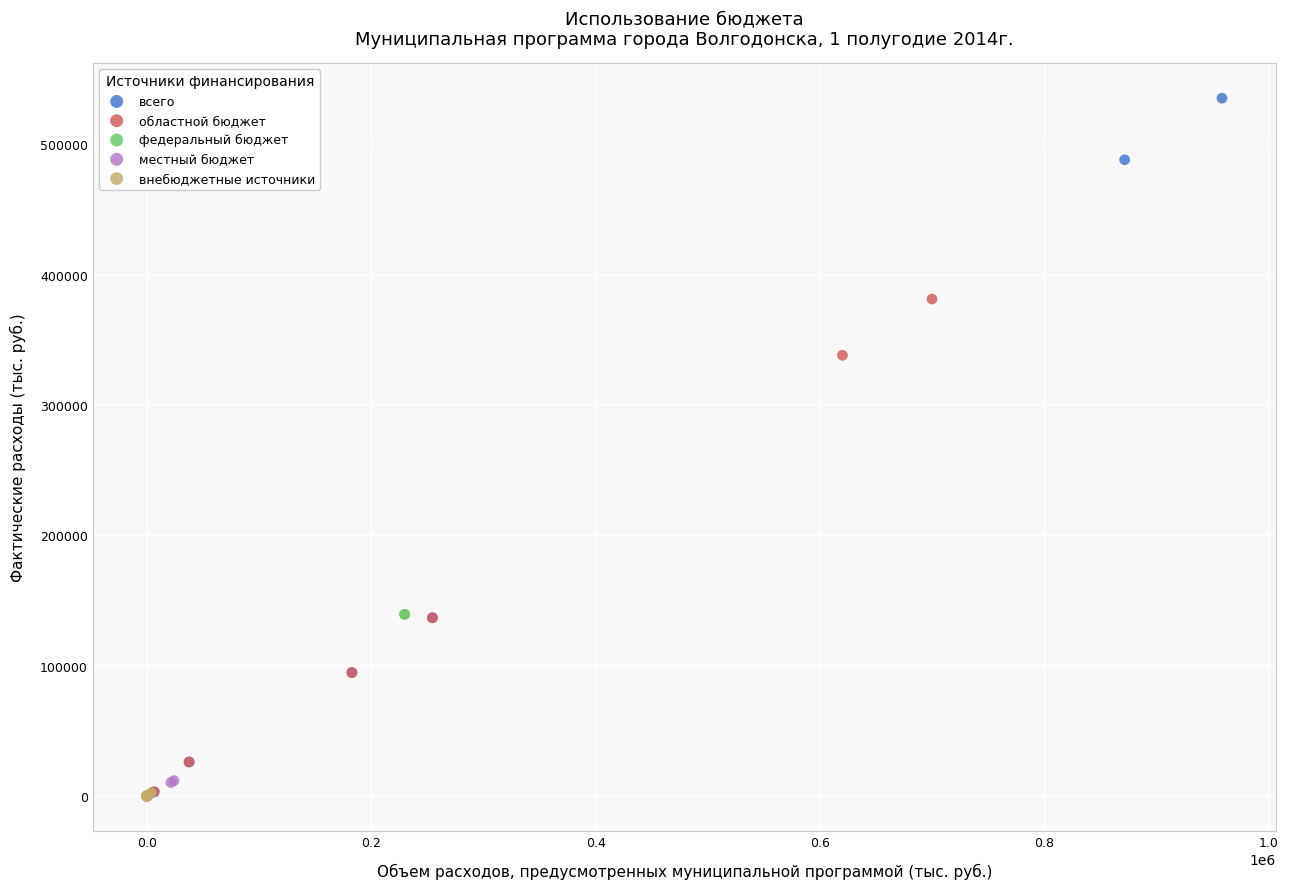

Which series has the widest spread of Y values?

всего